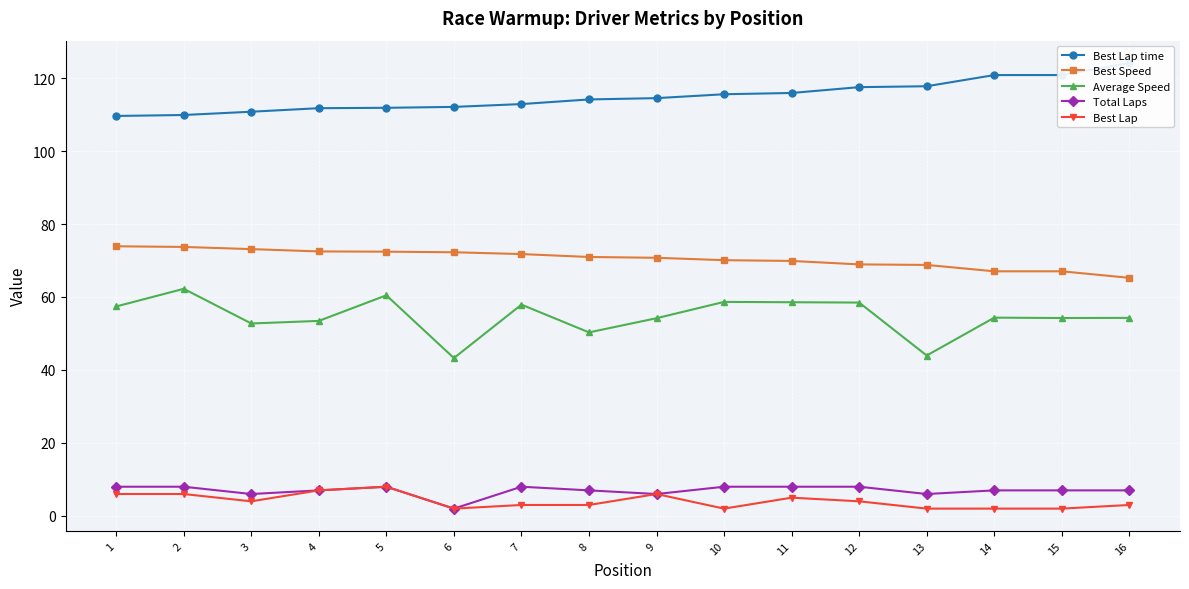

What are all the series names shown in the legend?

Best Lap time, Best Speed, Average Speed, Total Laps, Best Lap